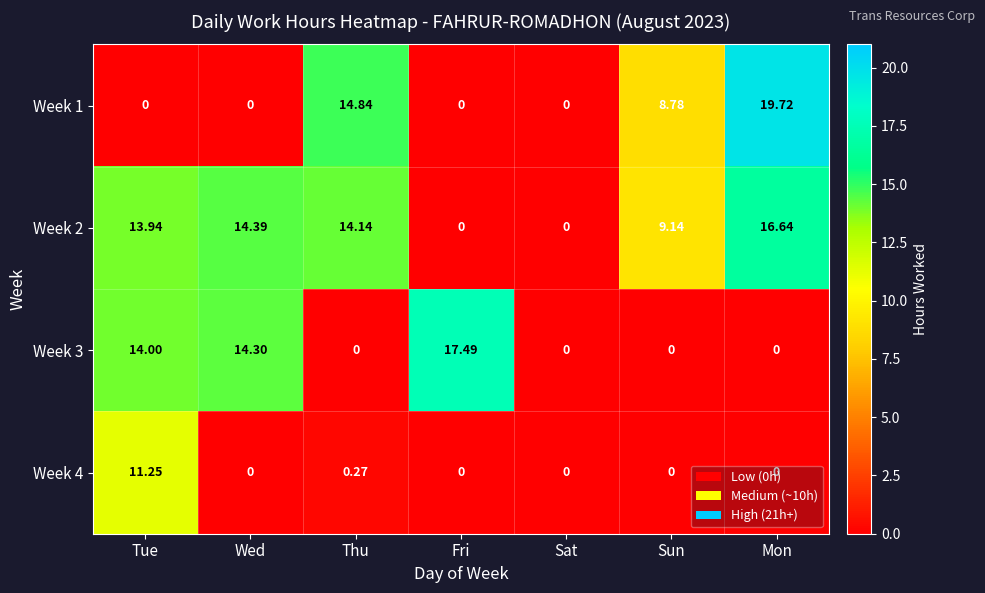

At which category is the sum across all series the highest?

Tue